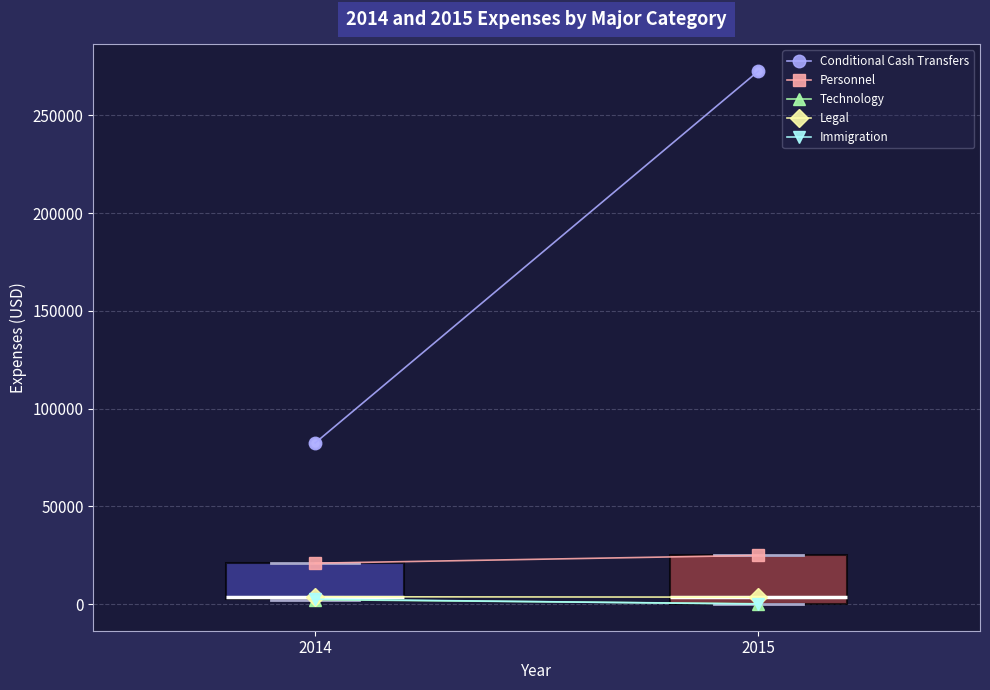

Which box is the tallest, from its lower edge to its upper edge?

2015